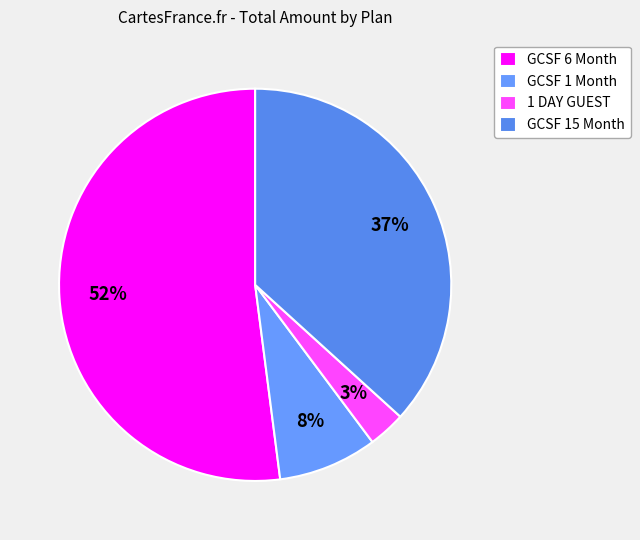

Which category has the smallest portion of the pie?

1 DAY GUEST